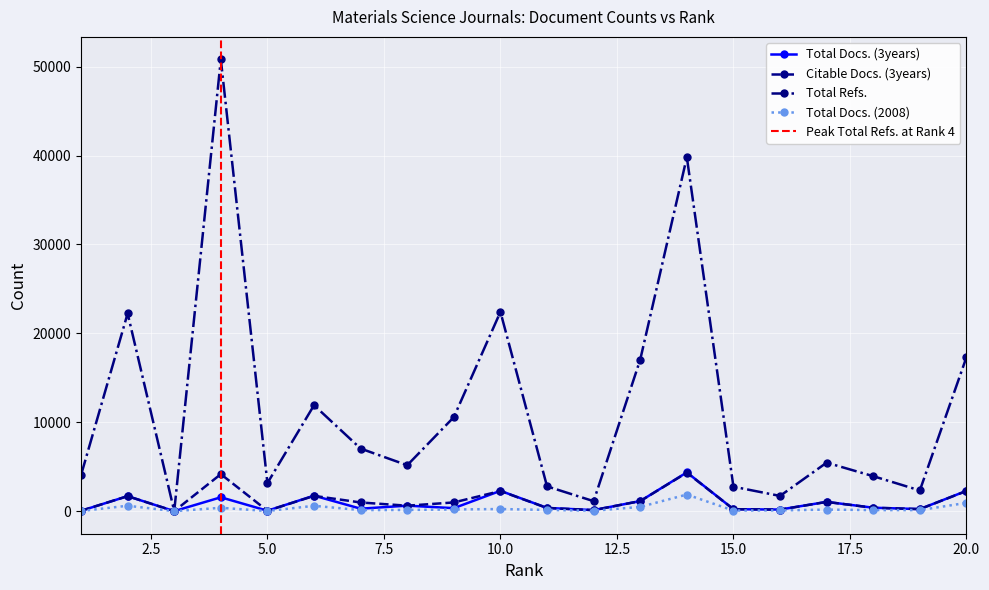

Where is the first local maximum for Total Refs.?

2